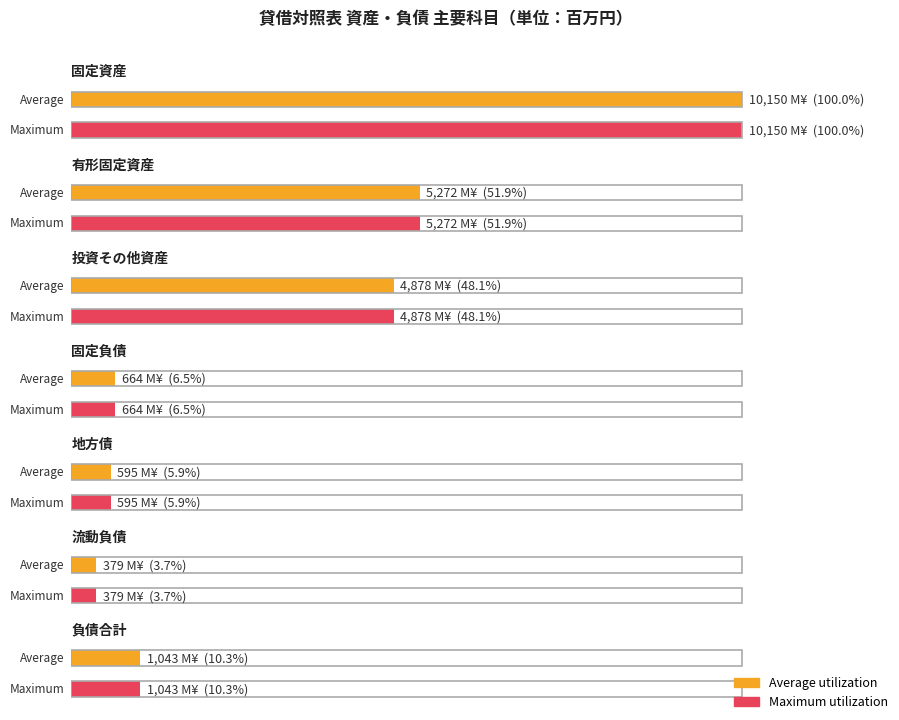

The Maximum utilization series shows 642 at 5. True or false?

False